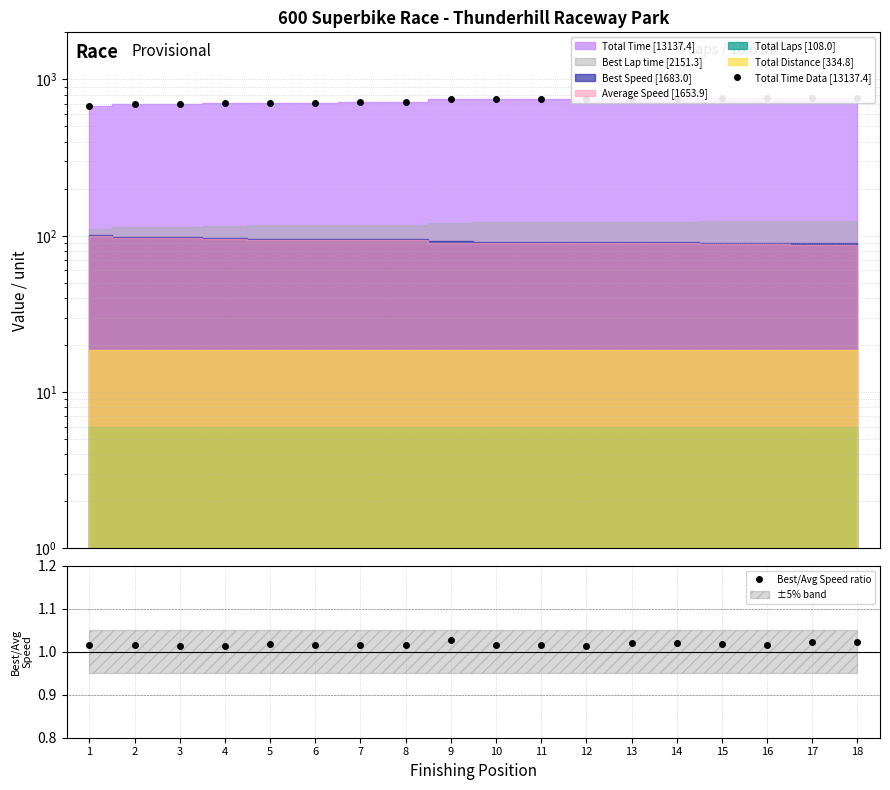

The Total Time Data [13137.4] series shows 528.6 at 15. True or false?

False